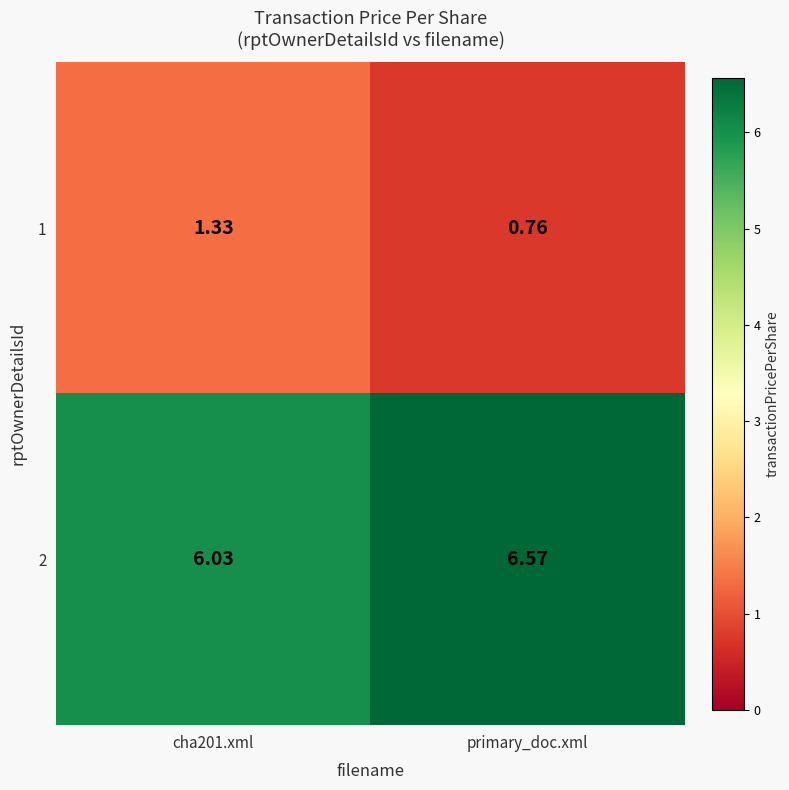

At how many categories does at least one series exceed 3?

2